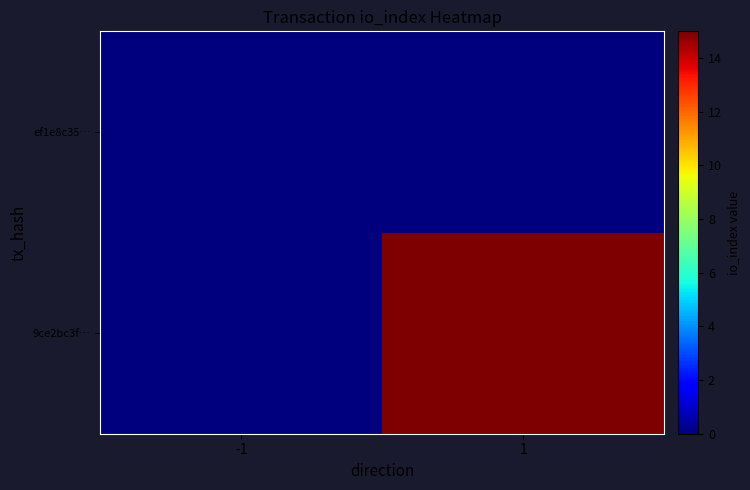

Reading right to left, what are all the values shown in this chart?

9ce2bc3f…: 1=15	-1=0
ef1e8c35…: 1=0	-1=0